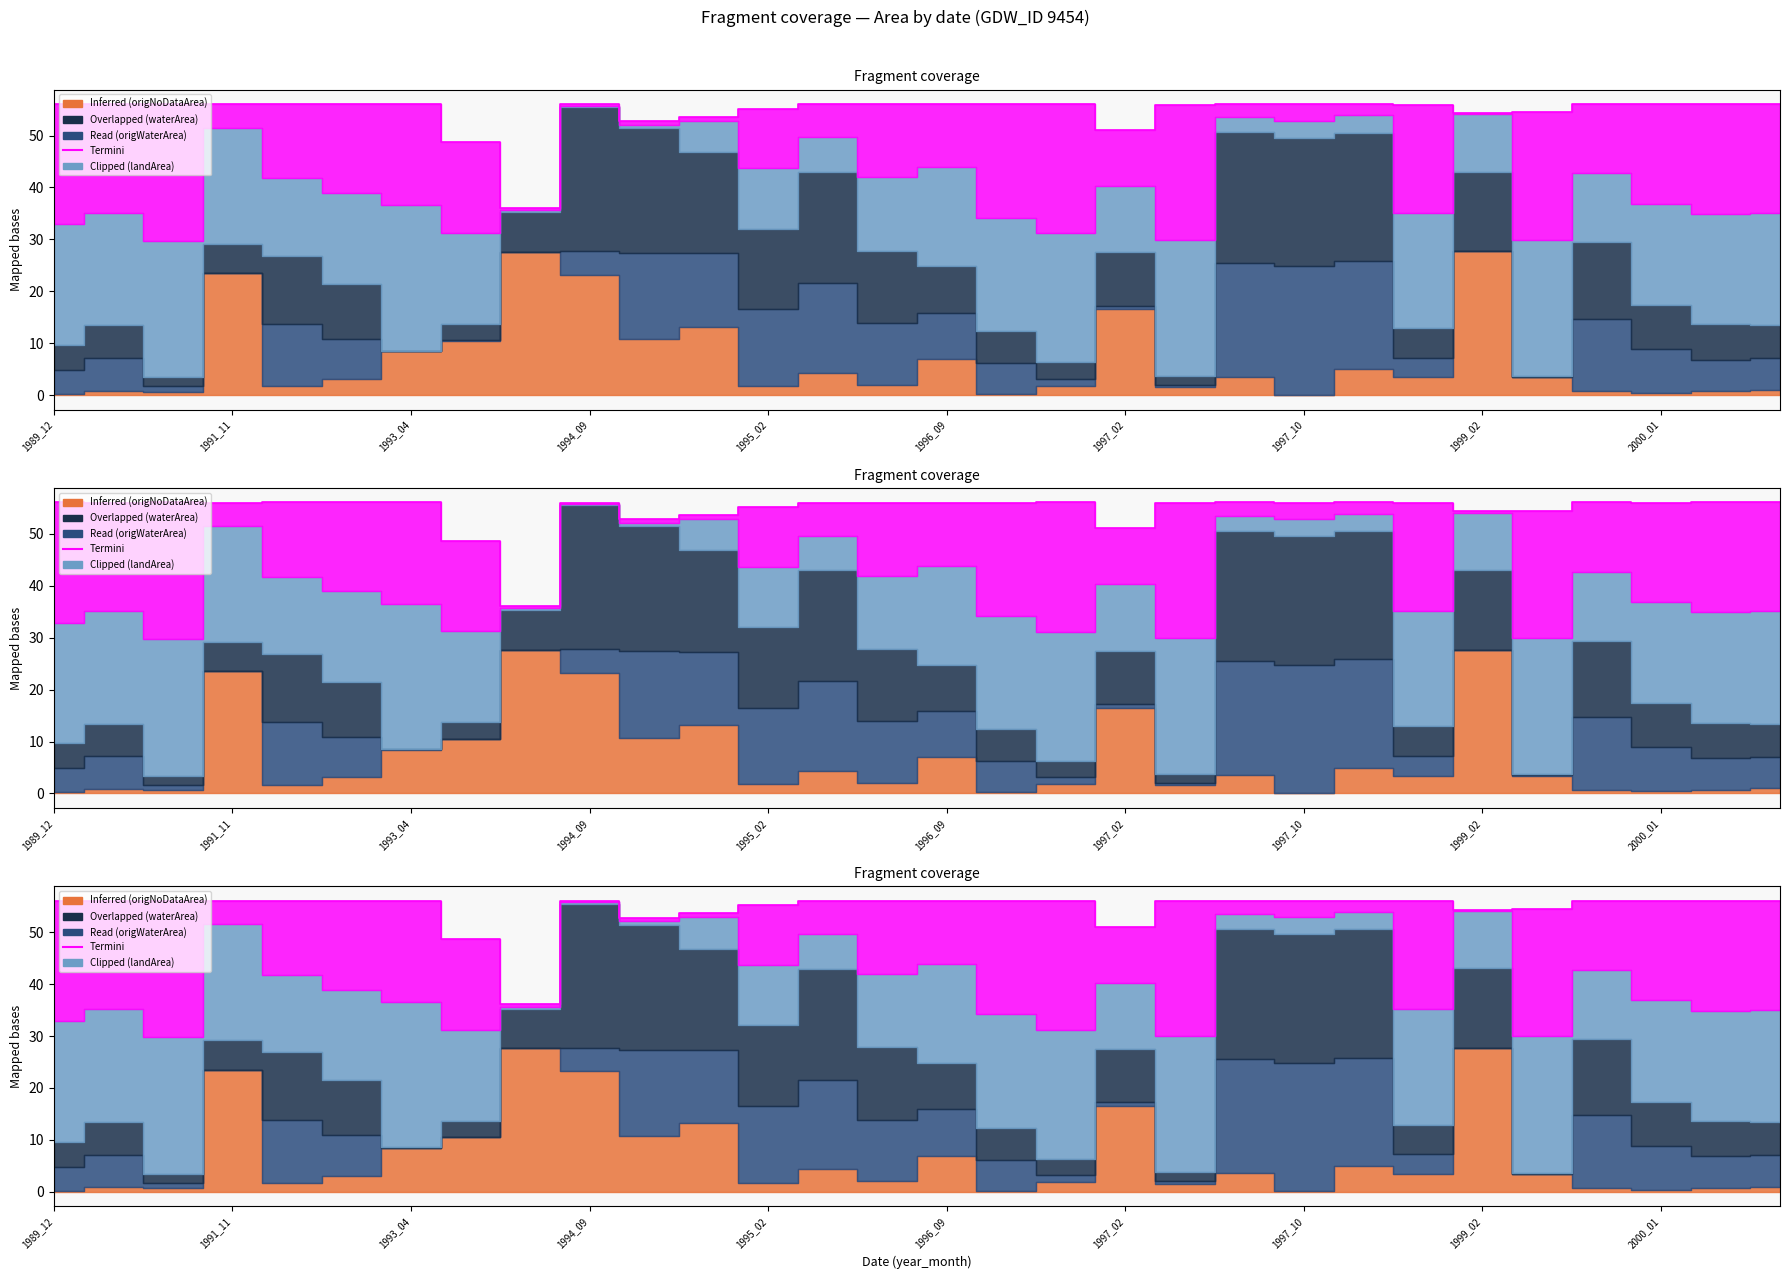

How many values are below 56?

10